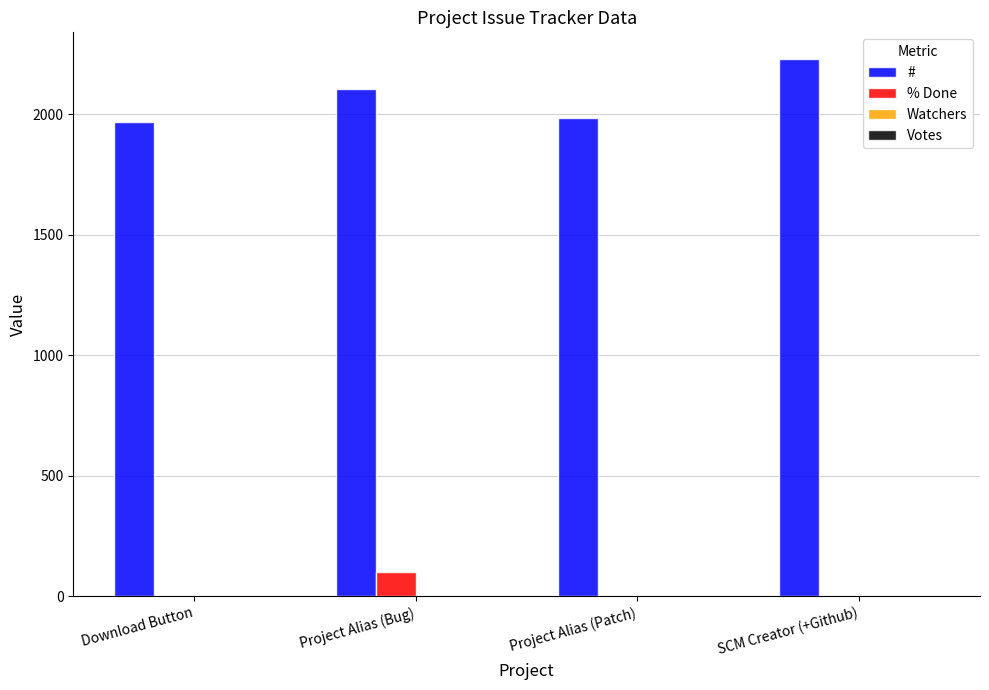

The value of % Done at Project Alias (Bug) is 100. True or false?

True